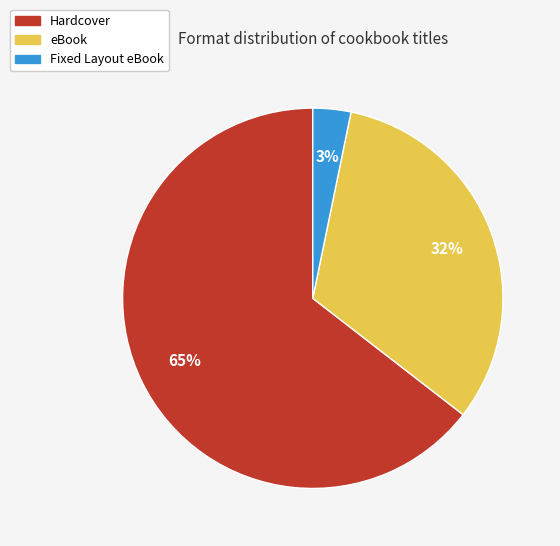

Which category accounts for the majority?

Hardcover